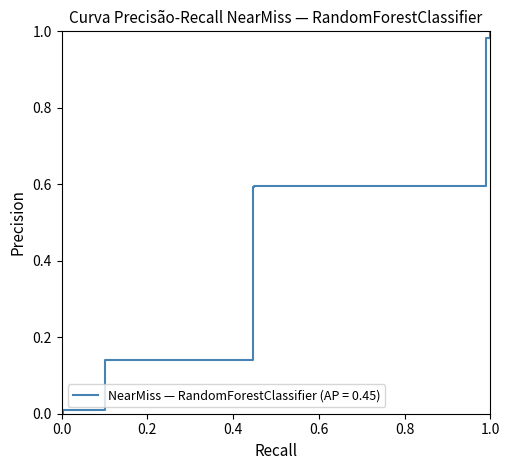

How many lines are shown in the chart?

1